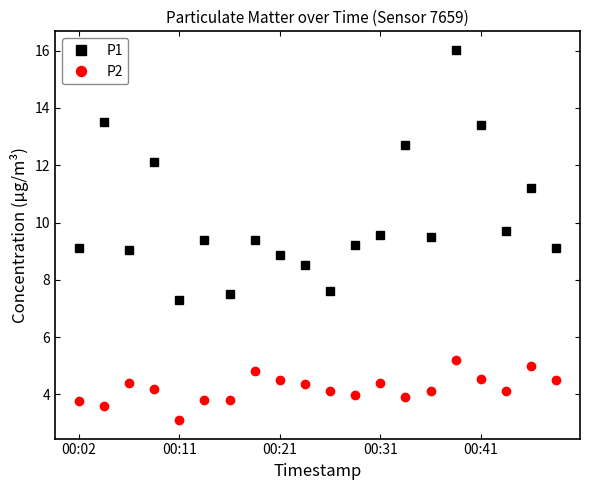

What is the lowest value of the P1 series?

7.3